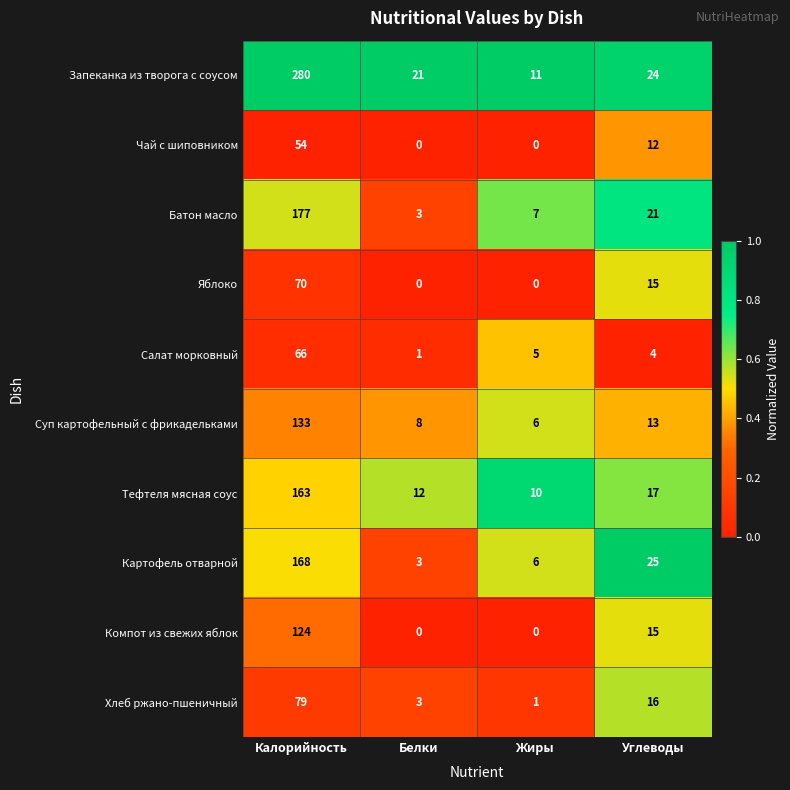

At Калорийность, list the series in order from smallest to largest.

Чай с шиповником, Салат морковный, Яблоко, Хлеб ржано-пшеничный, Компот из свежих яблок, Суп картофельный с фрикадельками, Тефтеля мясная соус, Картофель отварной, Батон масло, Запеканка из творога с соусом